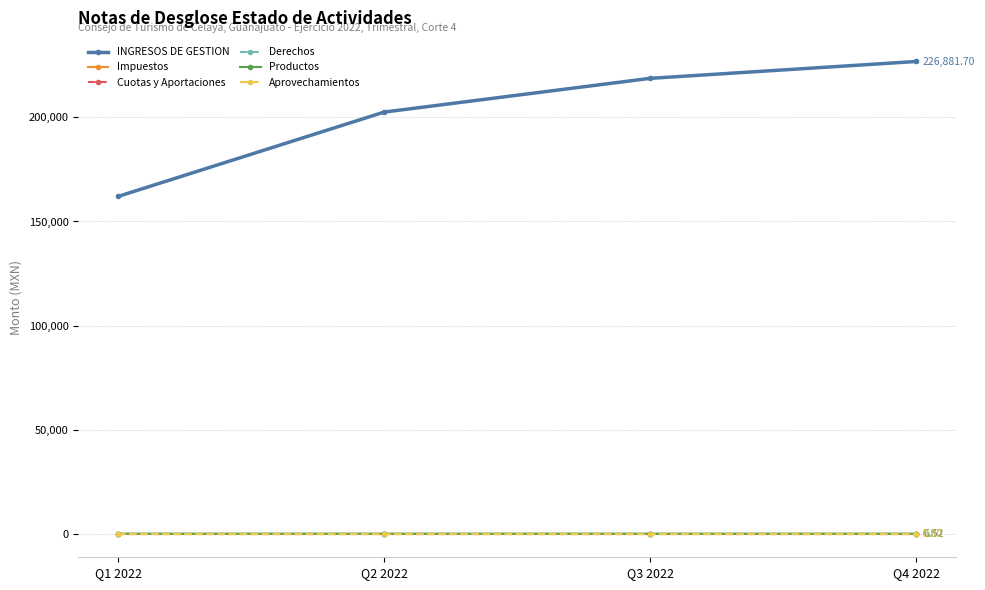

Reading left to right, extract all data points from this chart.

INGRESOS DE GESTION: 162058.4	202573.0	218778.8	226881.7
Impuestos: 0.0	0.0	0.0	0.0
Cuotas y Aportaciones: 0.0	0.0	0.0	0.0
Derechos: 0.0	0.0	0.0	0.0
Productos: 4.7	5.8	6.3	6.5
Aprovechamientos: 0.0	0.0	0.0	0.0